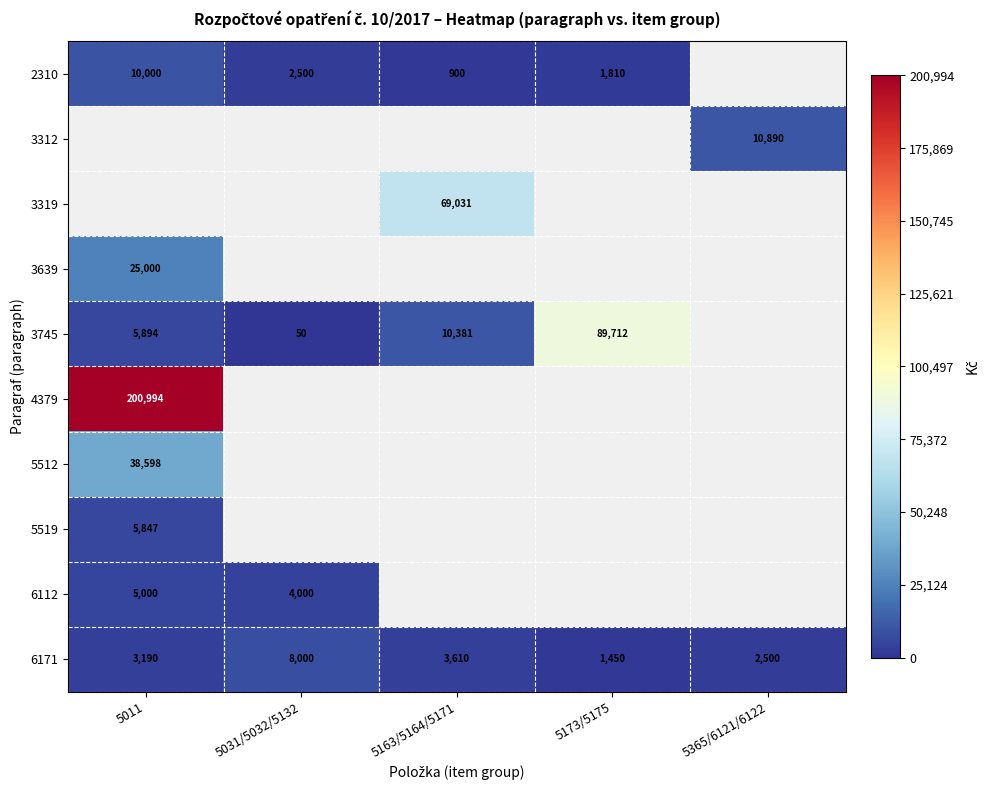

What is the average value of the 6171 series?

3750